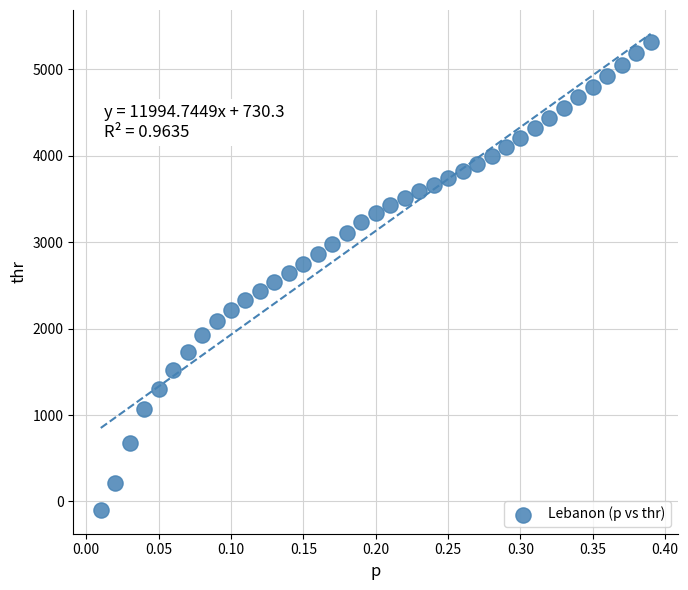

What is the range of Y values (max minus min)?

5416.5